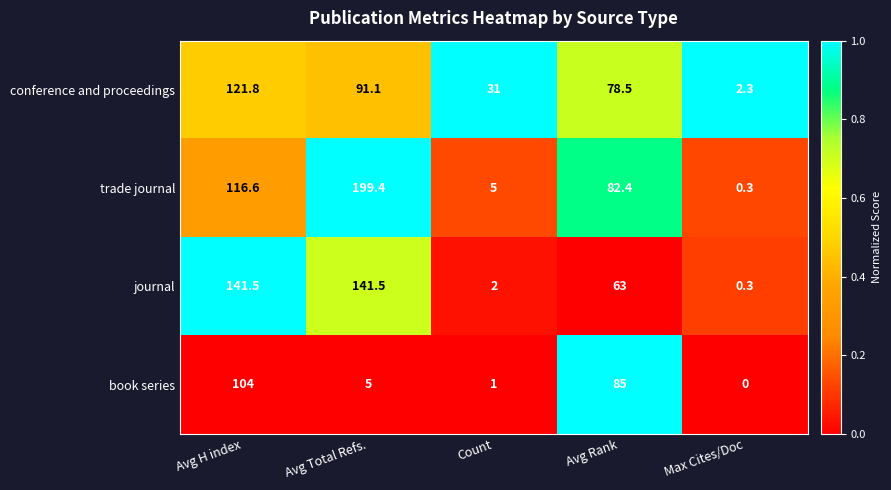

Reading left to right, list all the values displayed in this chart.

conference and proceedings: 121.8	91.1	31.0	78.5	2.3
trade journal: 116.6	199.4	5.0	82.4	0.3
journal: 141.5	141.5	2.0	63.0	0.3
book series: 104.0	5.0	1.0	85.0	0.0